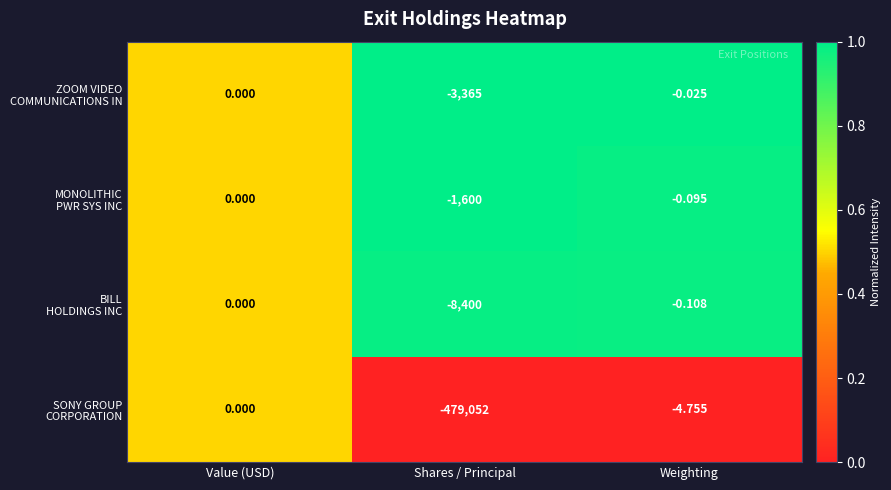

At which category is the sum across all series the highest?

Value (USD)